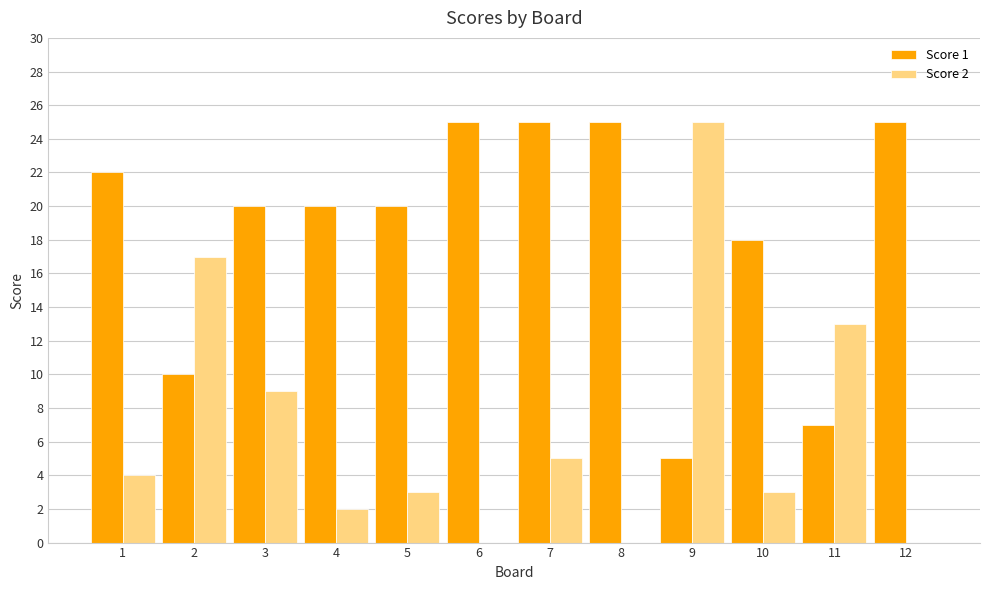

What is the maximum value shown in the chart?

25